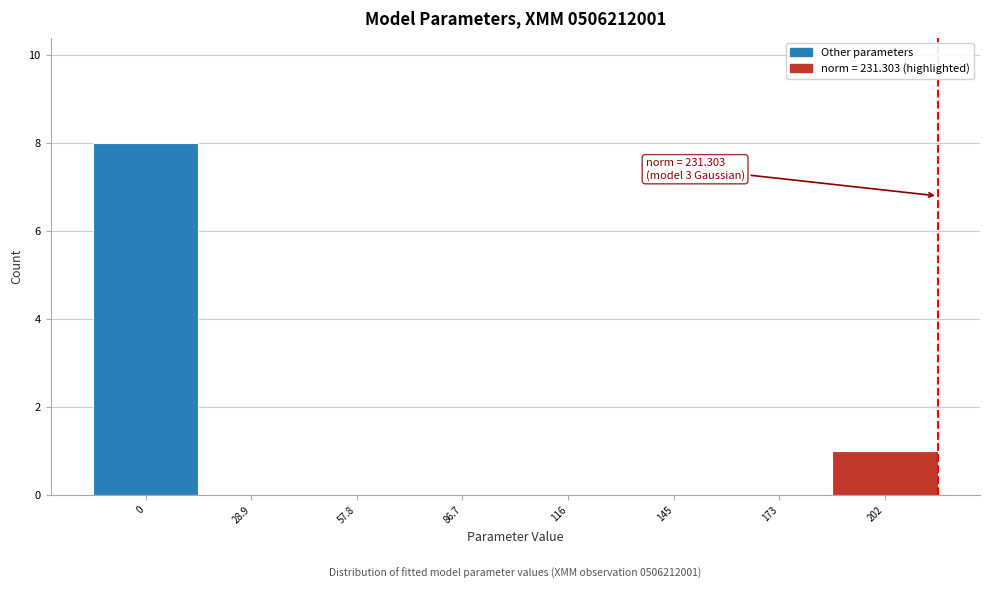

Reading left to right, extract all data points from this chart.

0=8	28.9=0	57.8=0	86.7=0	116=0	145=0	173=0	202=1